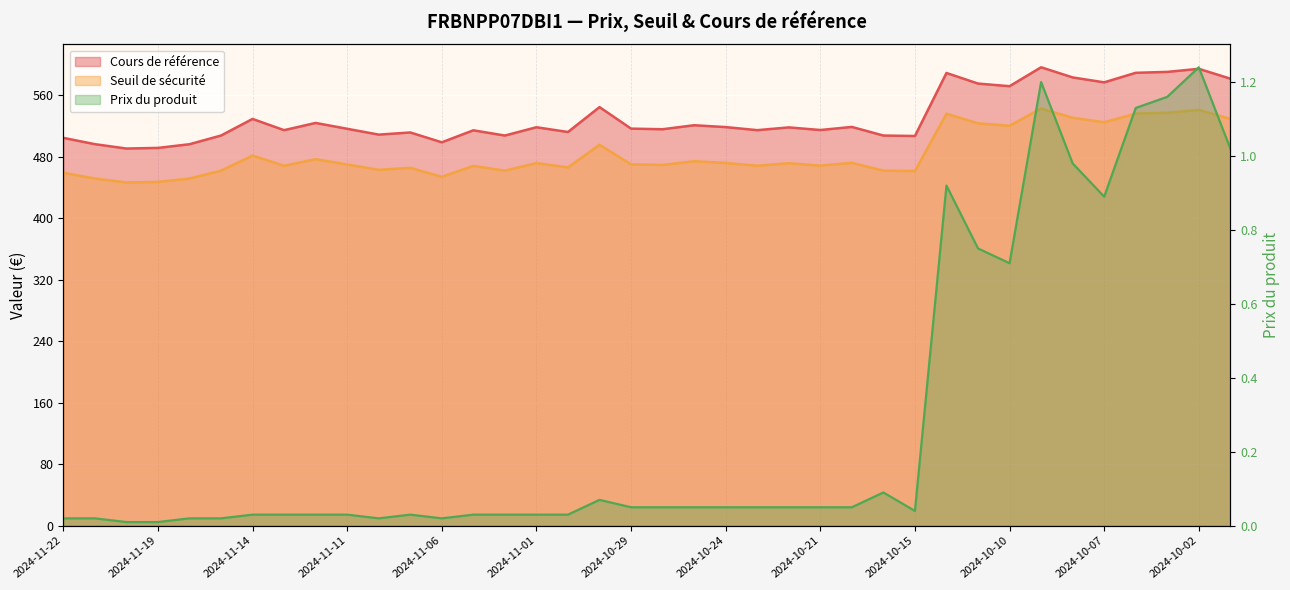

True or false: Prix du produit and Cours de référence intersect in this chart.

False